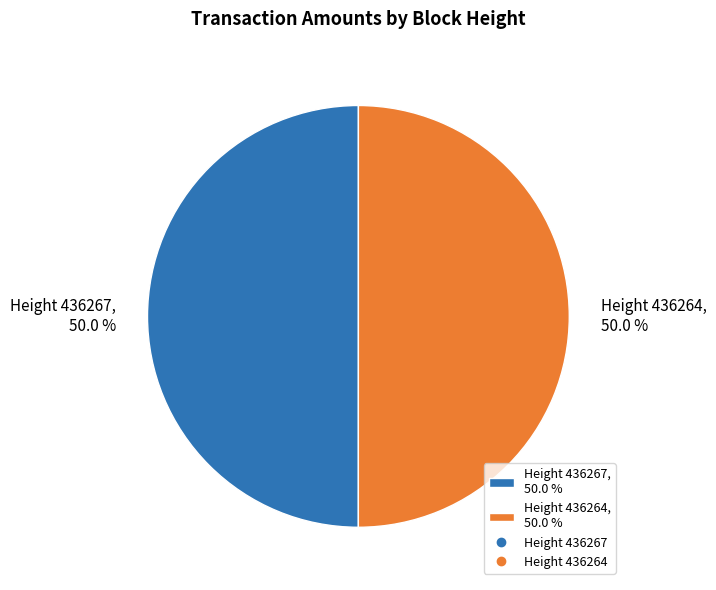

Combined, do Height 436264, 50.0 % and Height 436267, 50.0 % account for over 50%?

Yes